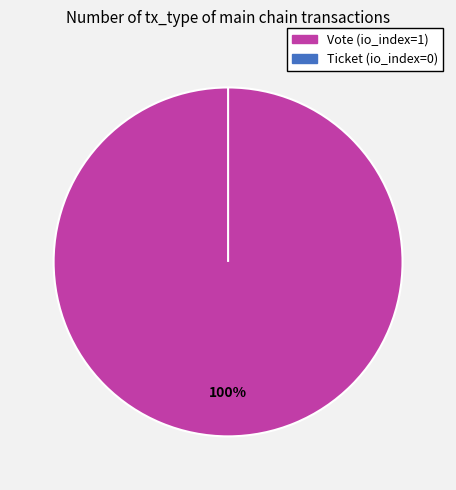

Do Vote and Ticket together represent more than half of the pie?

Yes